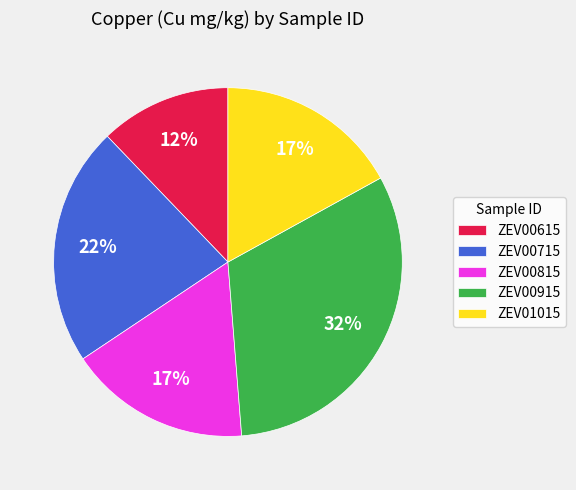

Does ZEV01015 represent more than half of the total?

No